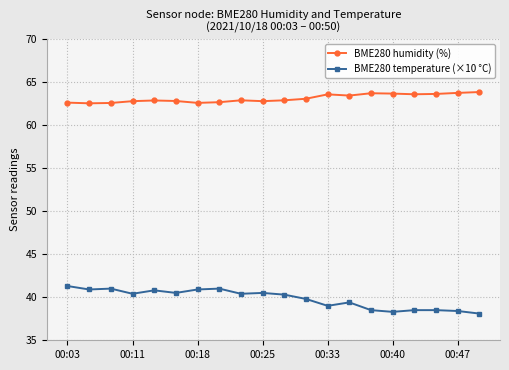

True or false: BME280 temperature (×10 °C) and BME280 humidity (%) cross at least once.

False